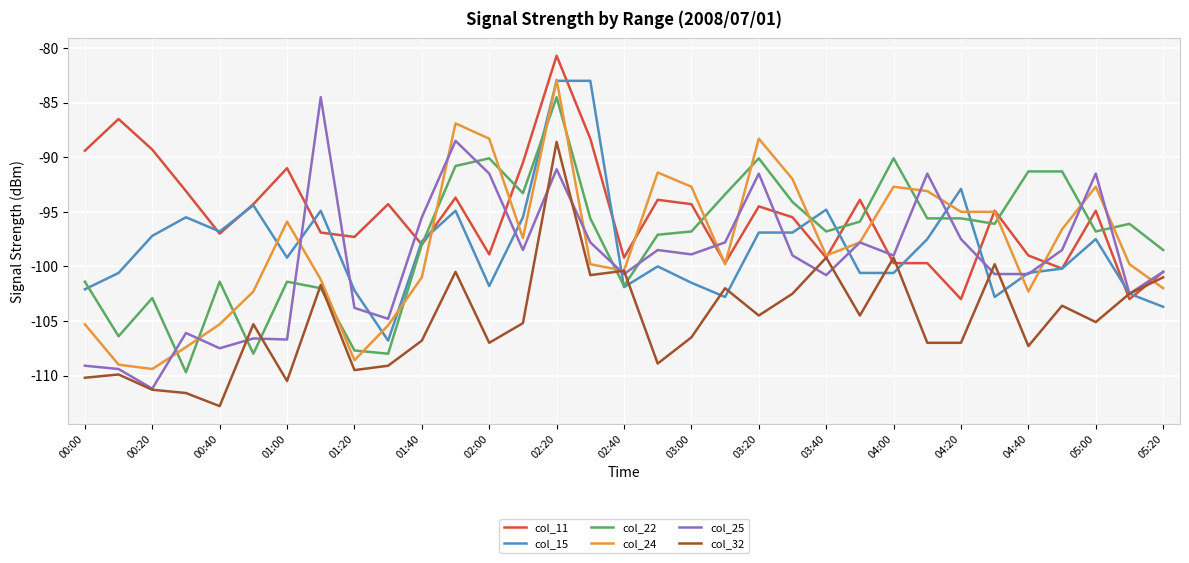

How many distinct data groups are displayed?

6